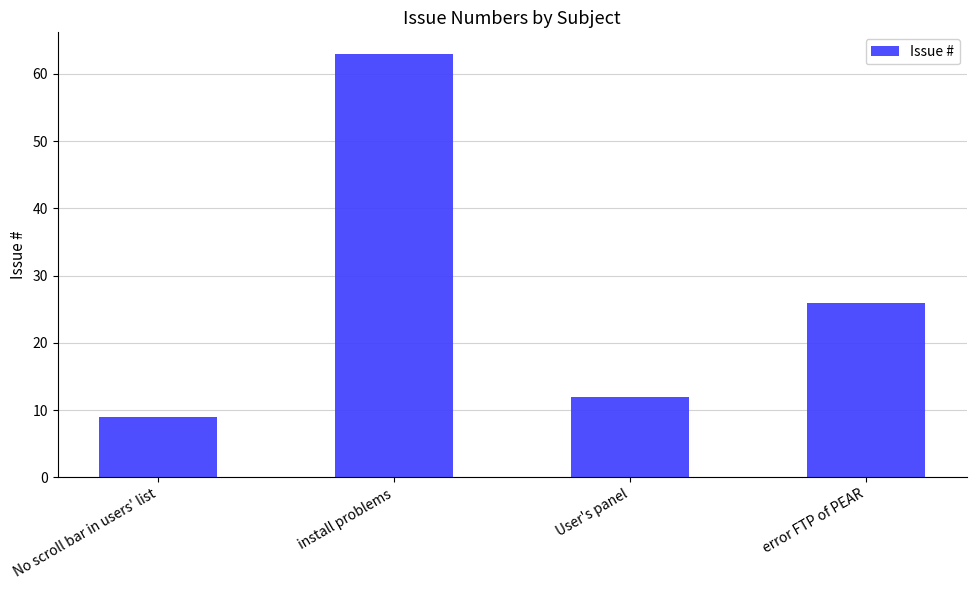

How many distinct data groups are displayed?

1